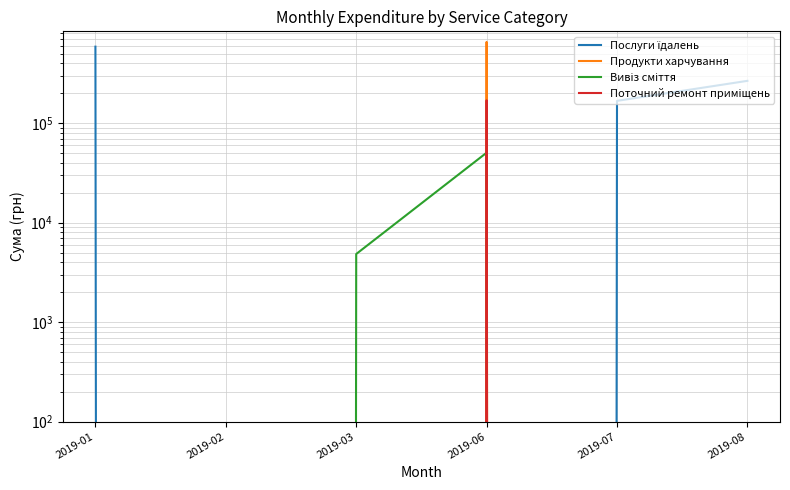

True or false: Продукти харчування has more than 0 points higher than both neighbors.

True